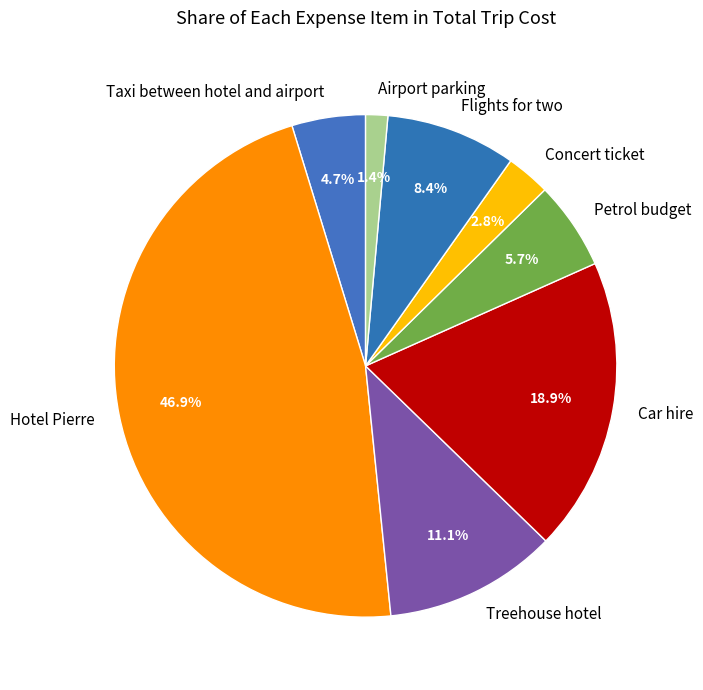

To the nearest percent, what portion does Hotel Pierre represent?

47%